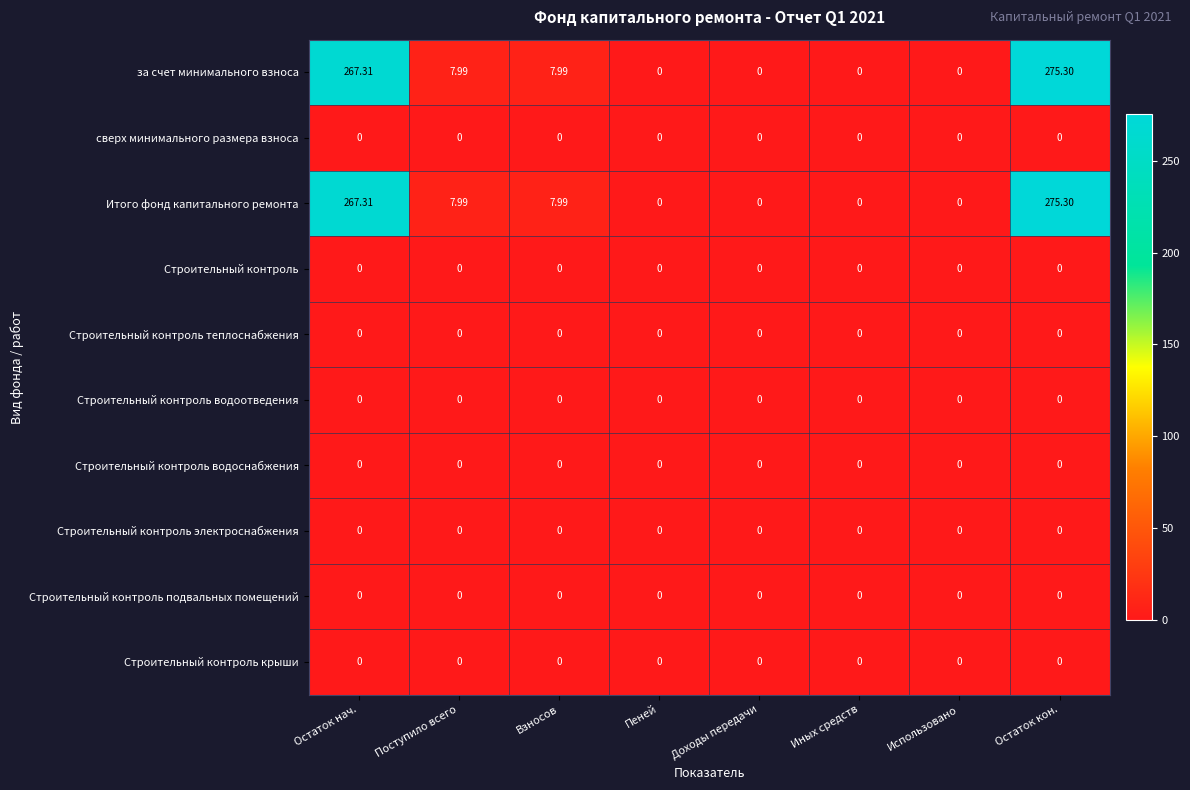

Which label corresponds to the largest value in the chart?

Остаток кон.